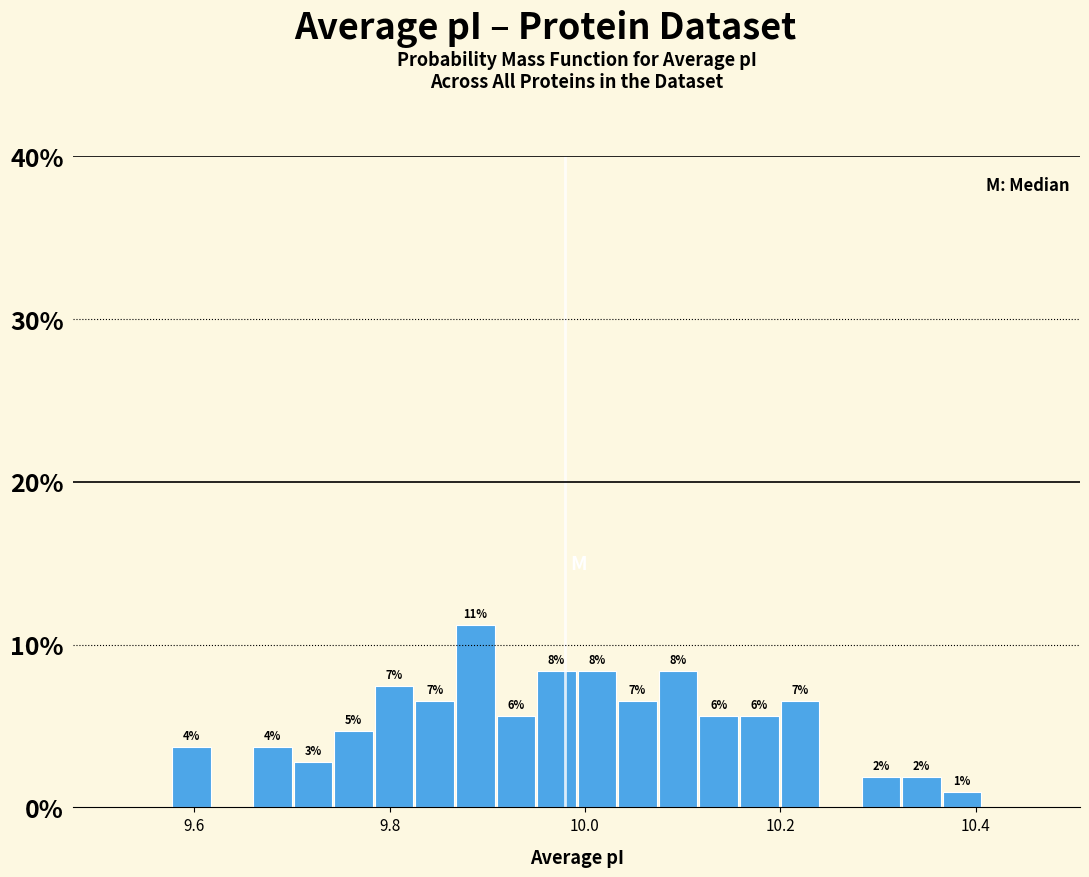

Around what value on the x-axis is the tallest bar? Give the approximate position of its centre, as read against the axis.

9.88